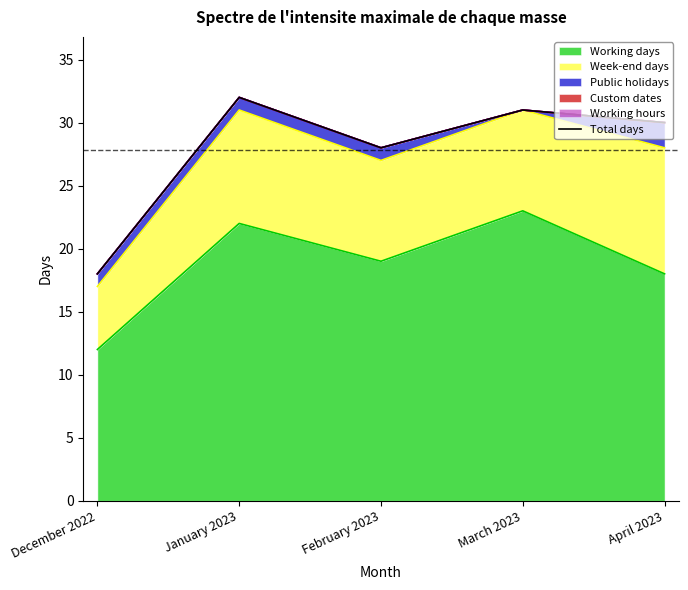

At which category does the data reach its first local peak?

January 2023